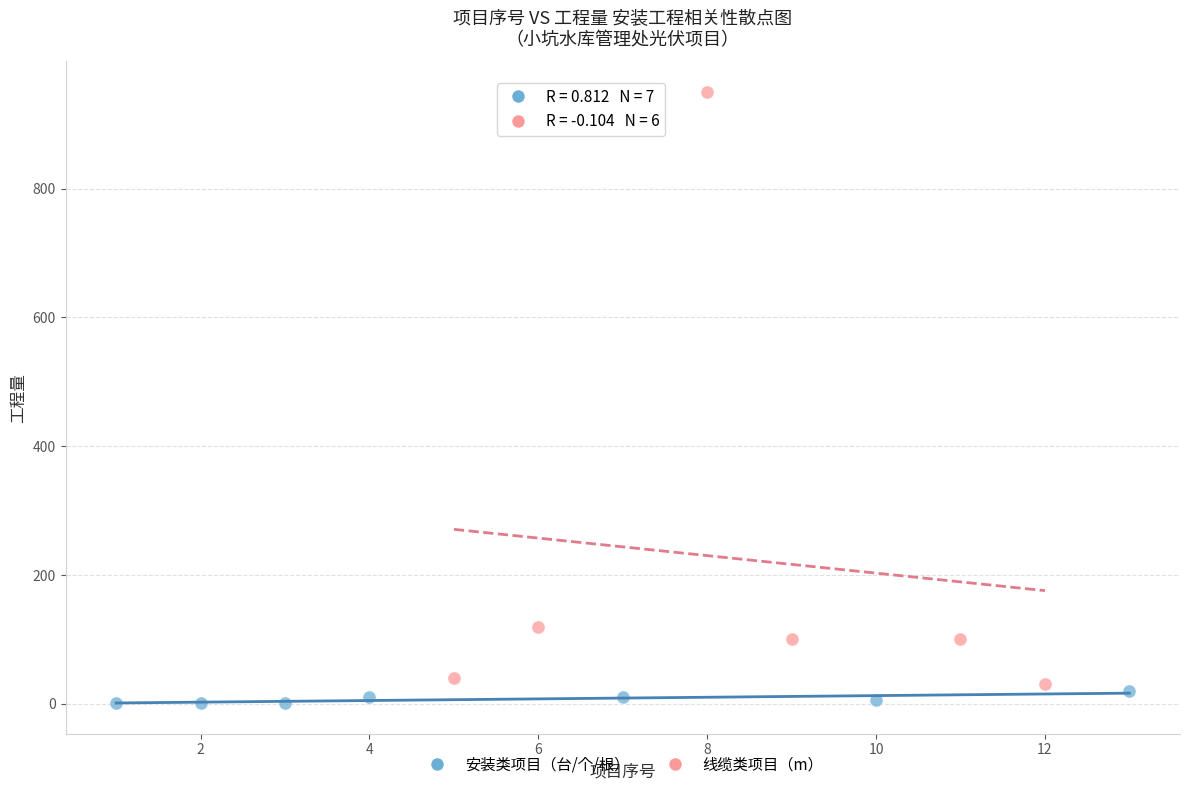

Which series reaches the maximum Y coordinate?

线缆类项目（m）